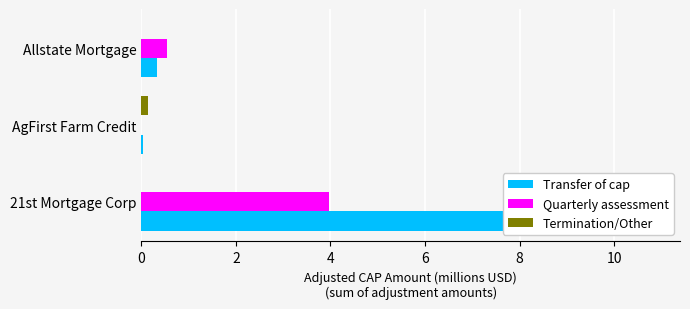

At how many categories does at least one series exceed 2?

1